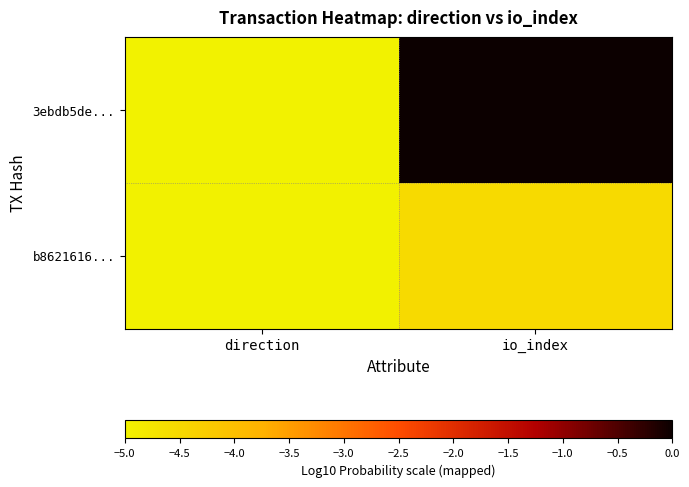

Reading left to right, extract all data points from this chart.

3ebdb5de...: direction=-5.0	io_index=0.0
b8621616...: direction=-5.0	io_index=-4.5